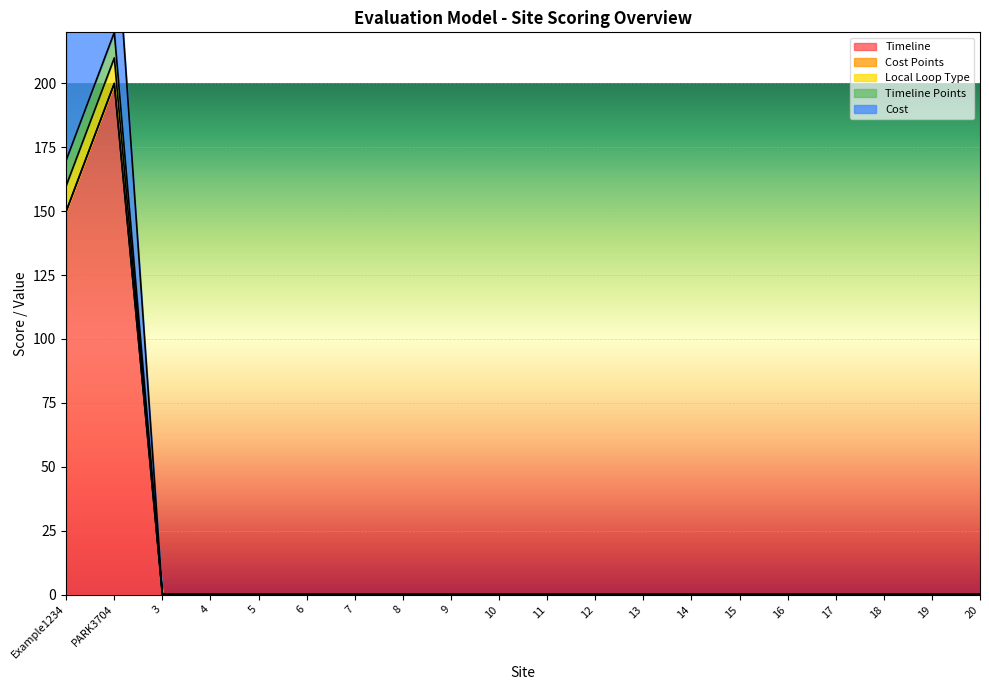

Is it true that Local Loop Type equals 0 at 8?

True